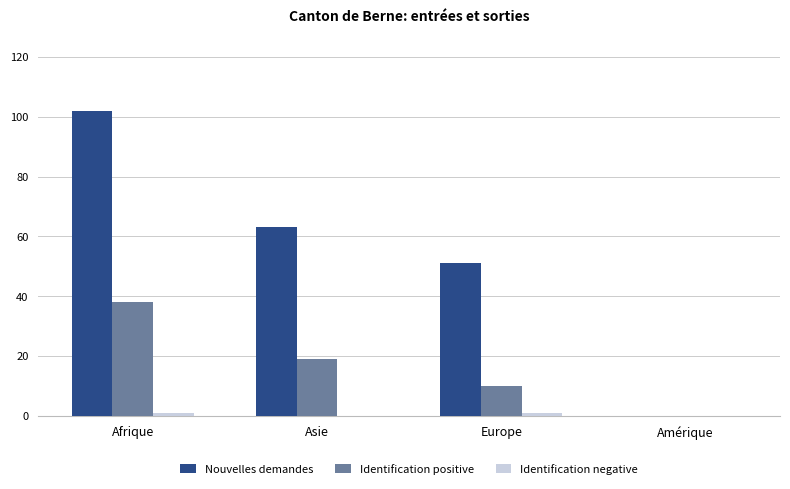

How many categories are shown in the chart?

4